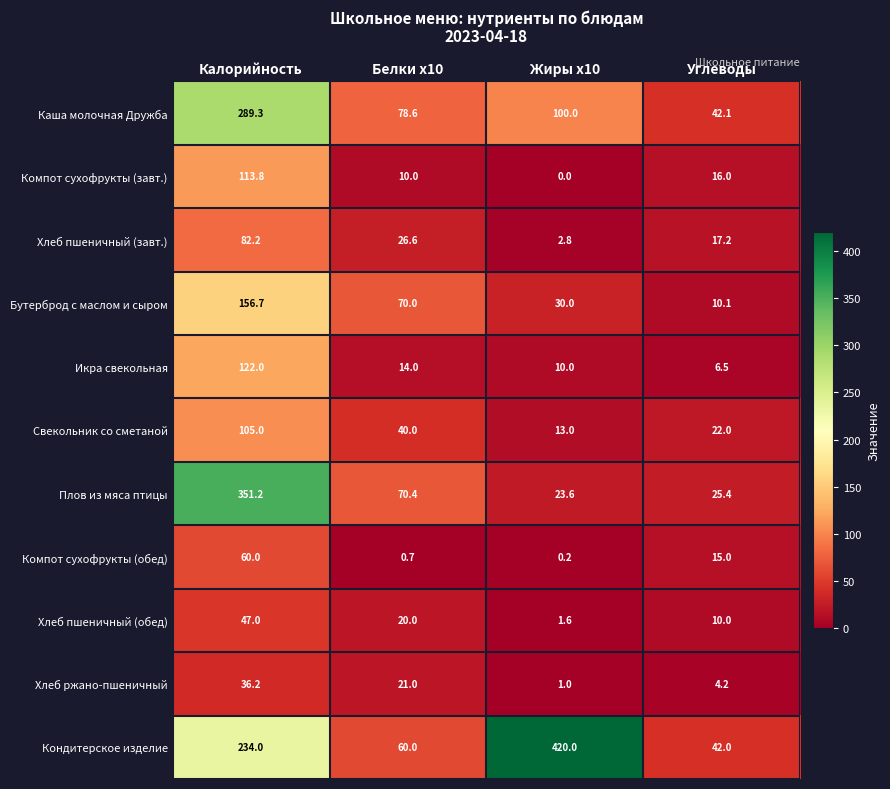

At which category is the sum across all series the highest?

Калорийность